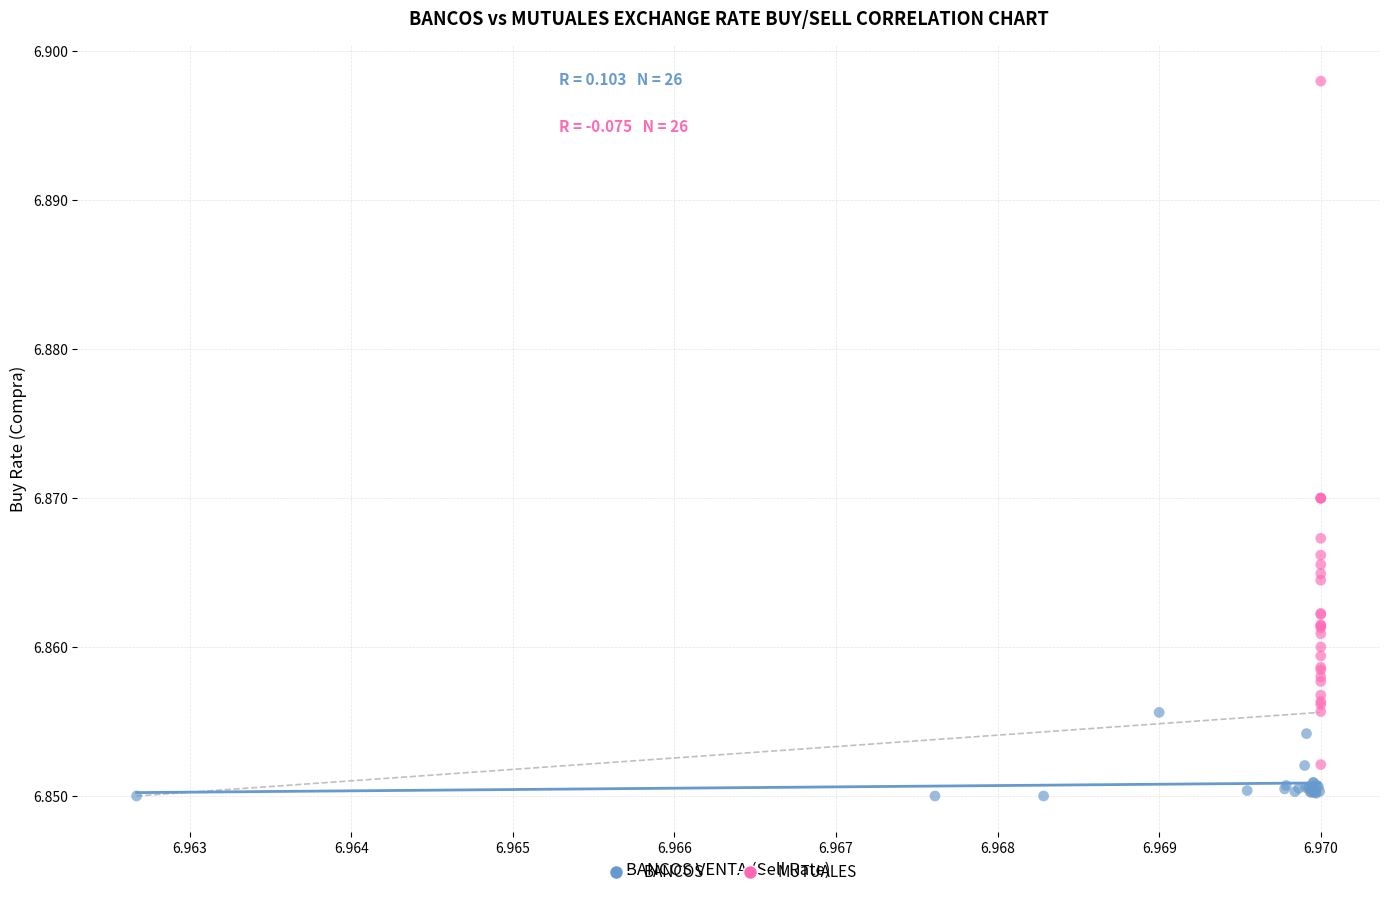

Which series reaches the minimum Y coordinate?

BANCOS